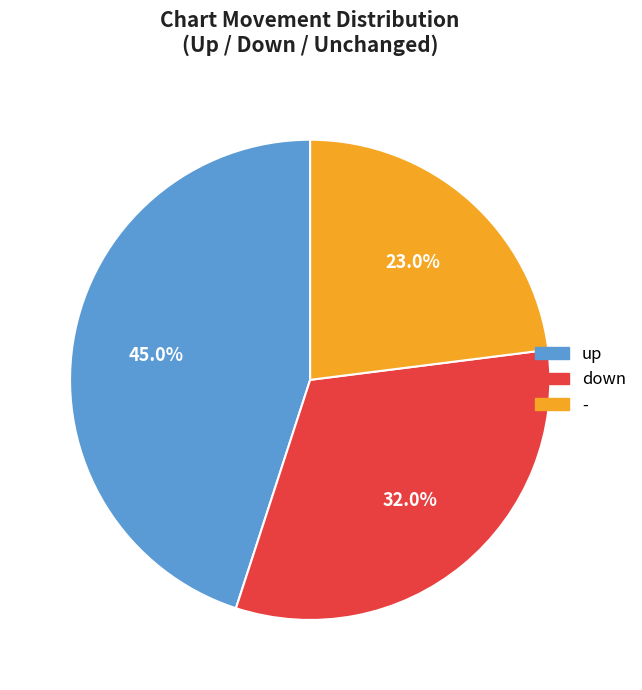

How many slices are in this pie chart?

3